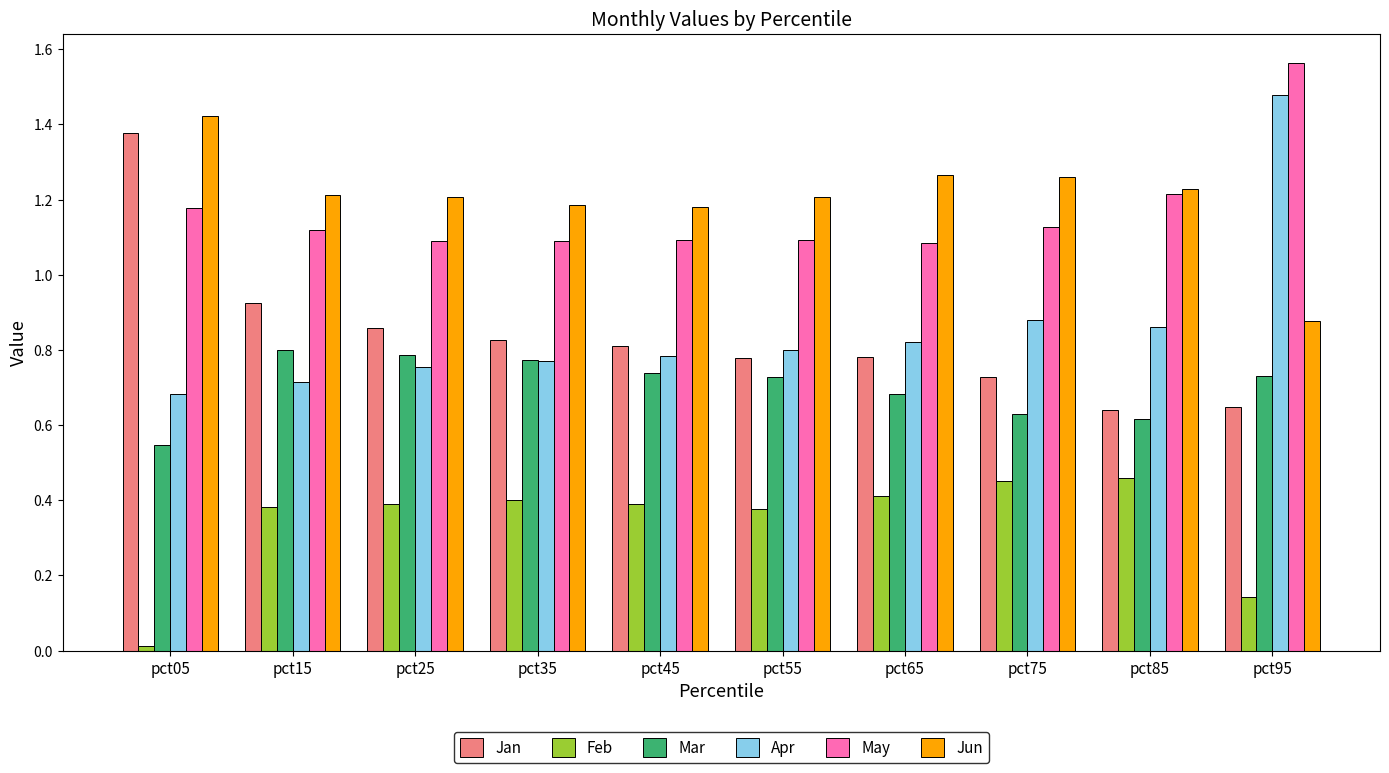

True or false: Mar has a value of 0.7 at pct95.

True